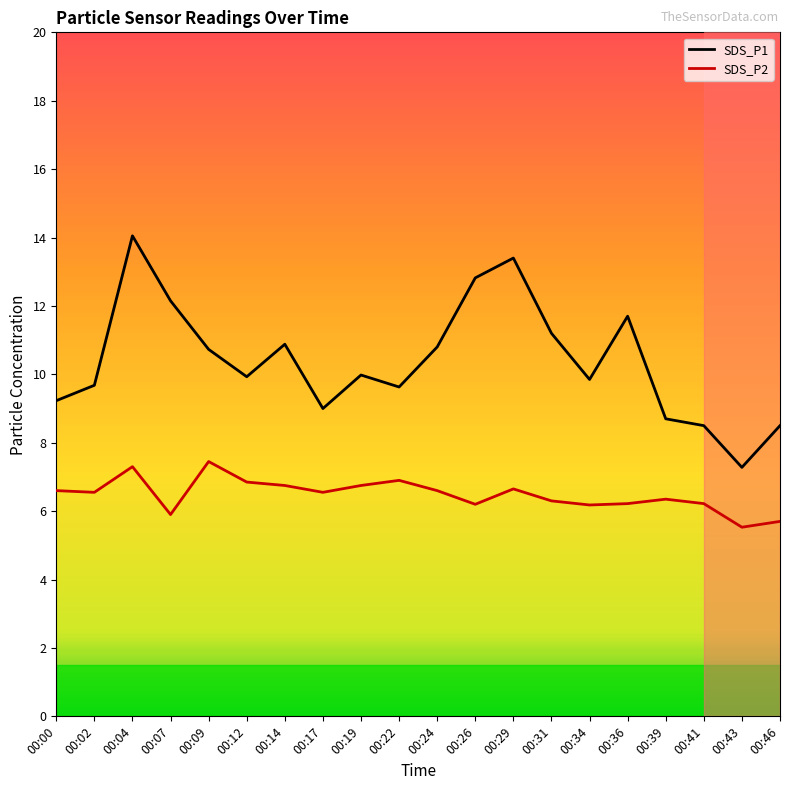

True or false: SDS_P1 and SDS_P2 intersect in this chart.

False